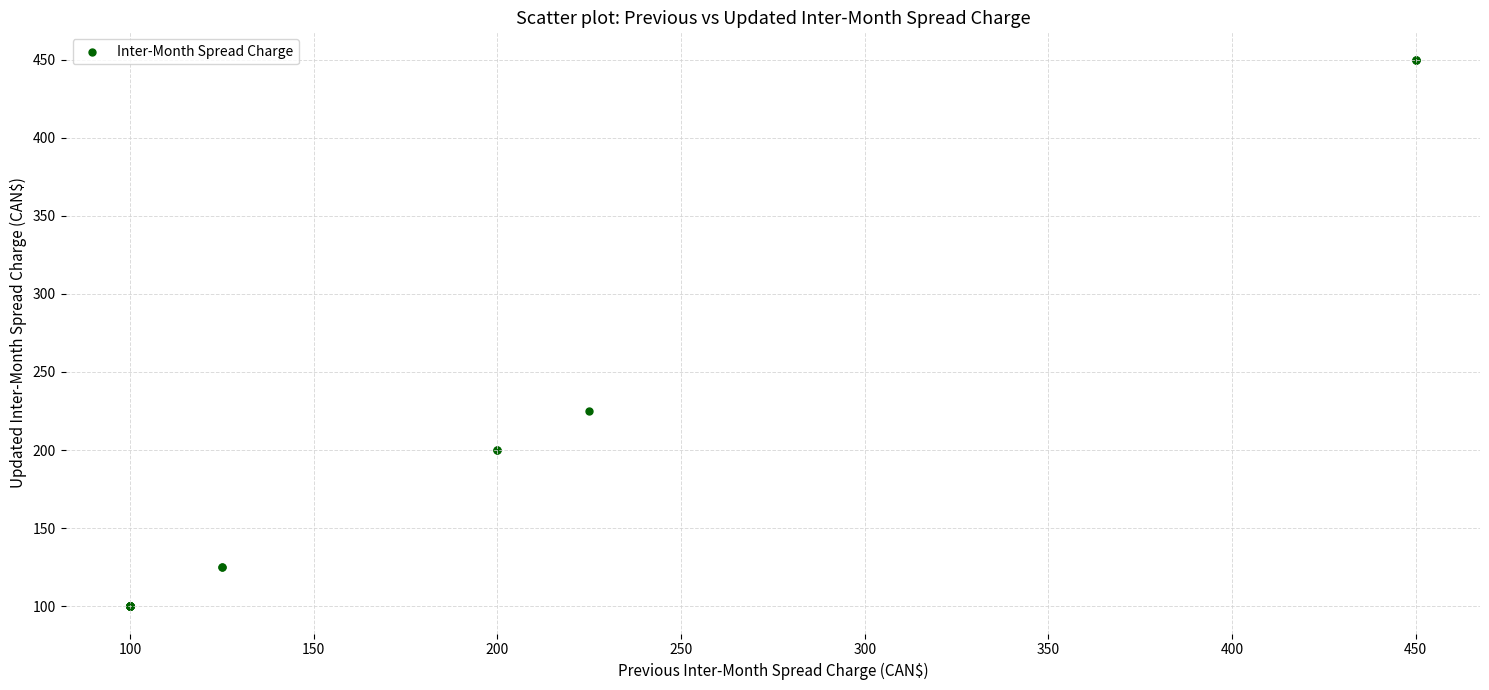

What Y value in the scatter plot is closest to 275?

225